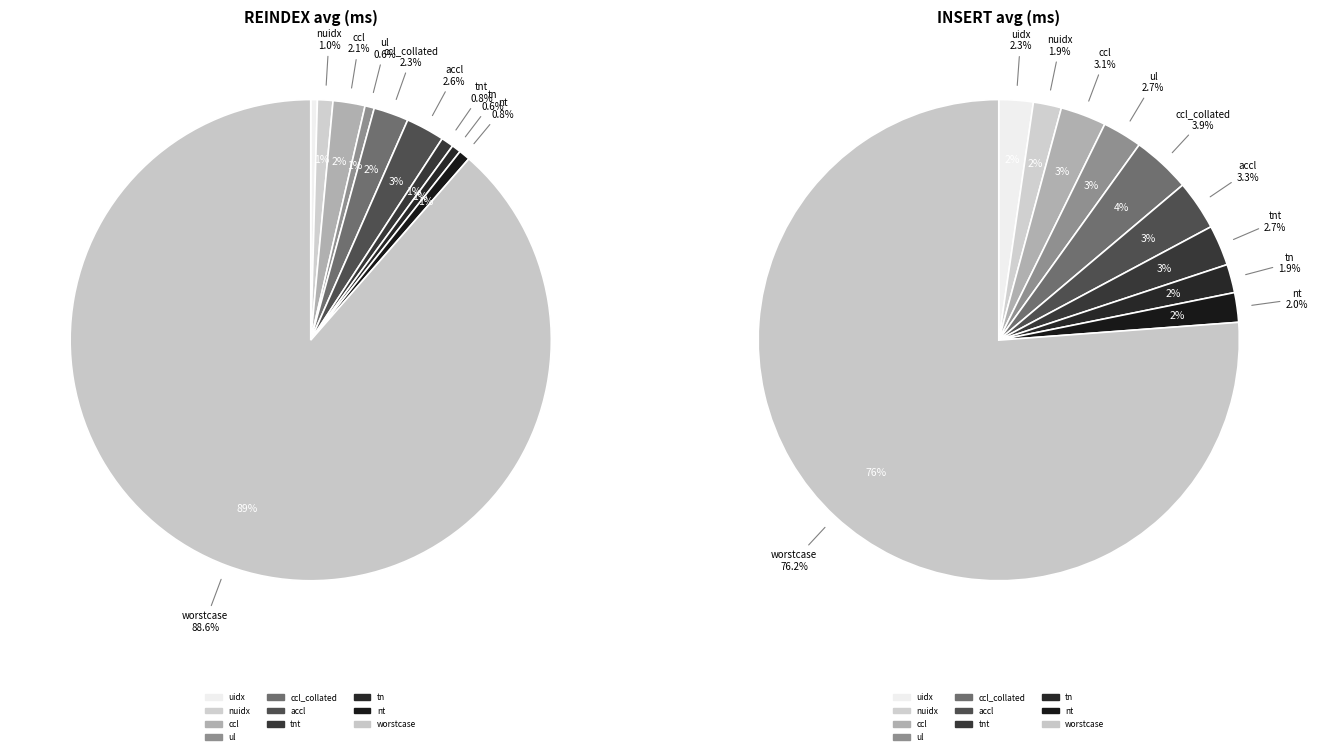

How many segments does this pie chart have?

10